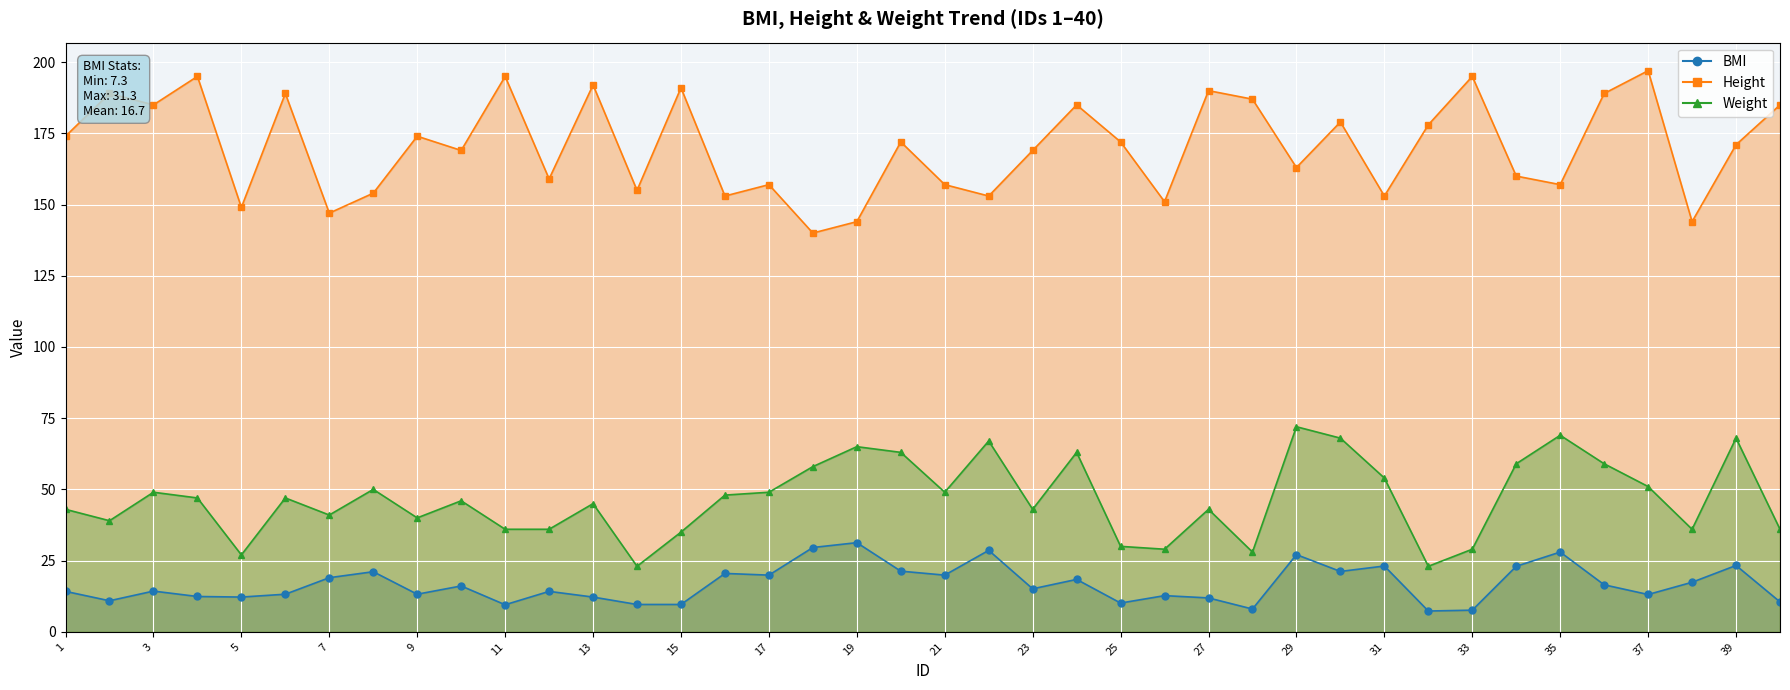

The Weight series shows 17.0 at 7. True or false?

False